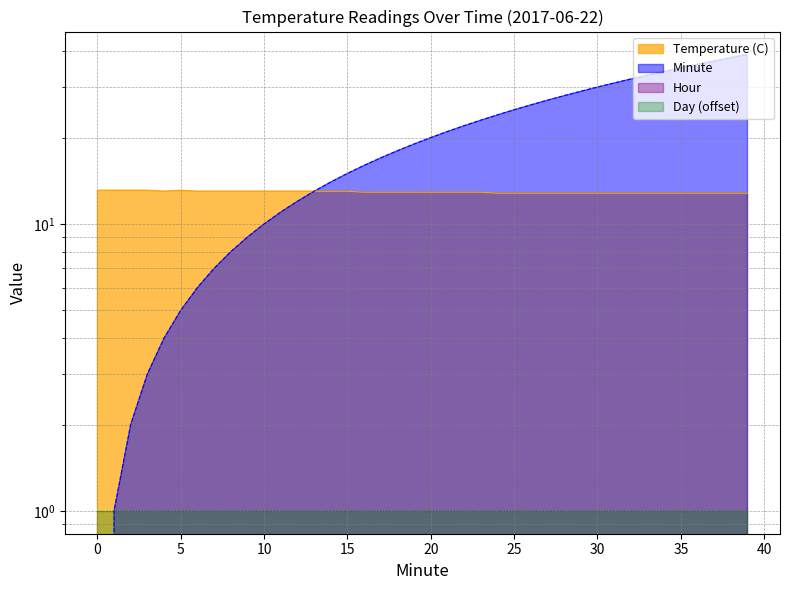

At which category does the chart reach its peak across all series?

39